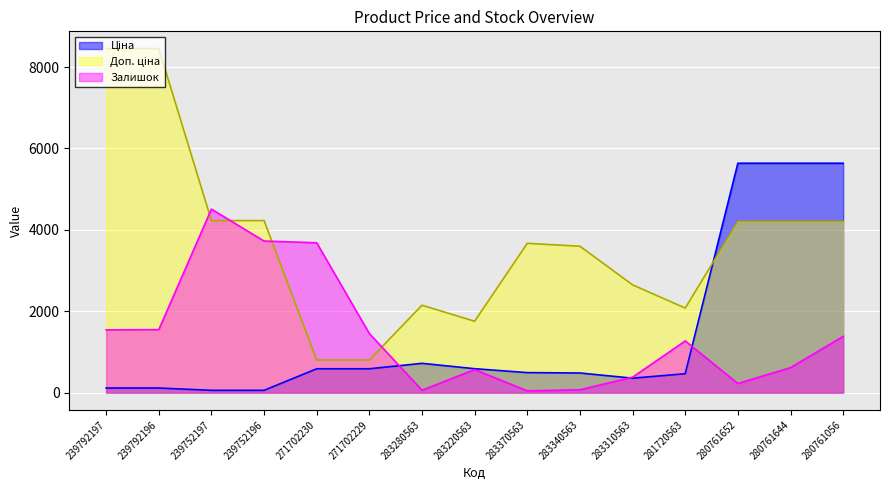

What is the difference between the maximum and minimum values in the Залишок series?

4466.1